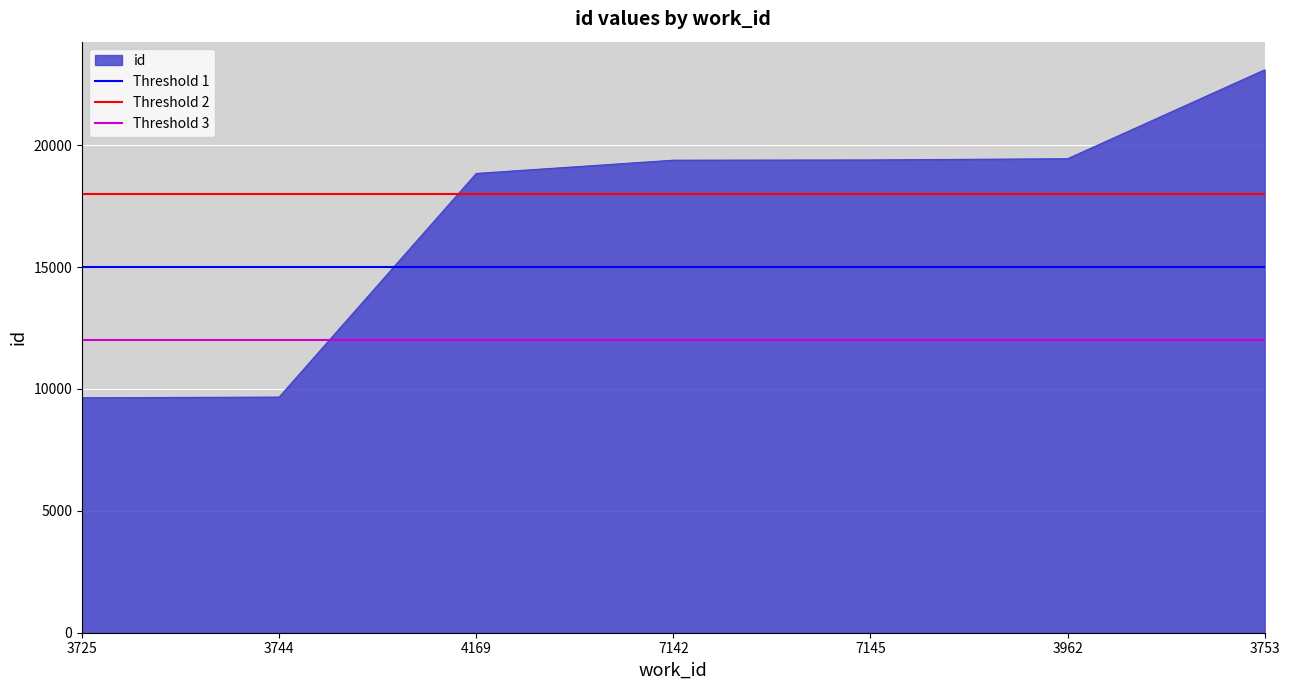

What is the average value of the Threshold 1 series?

15000